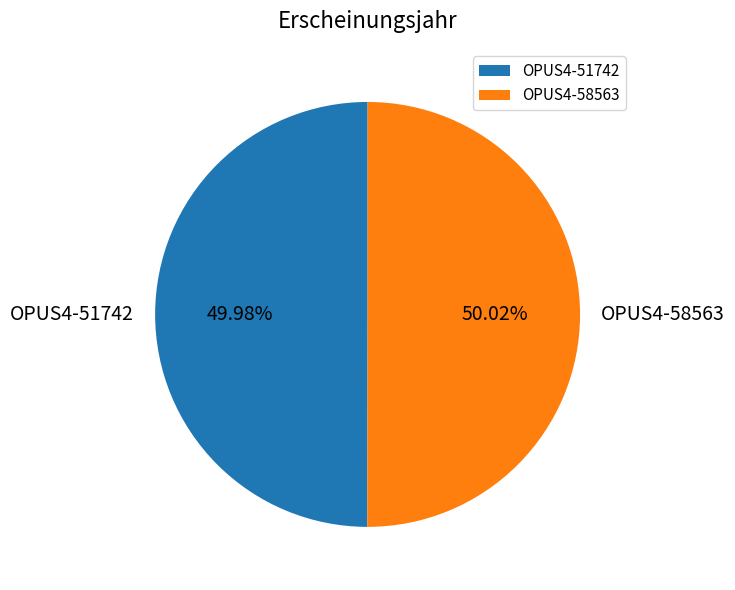

Is there any slice that represents more than half of the pie?

Yes